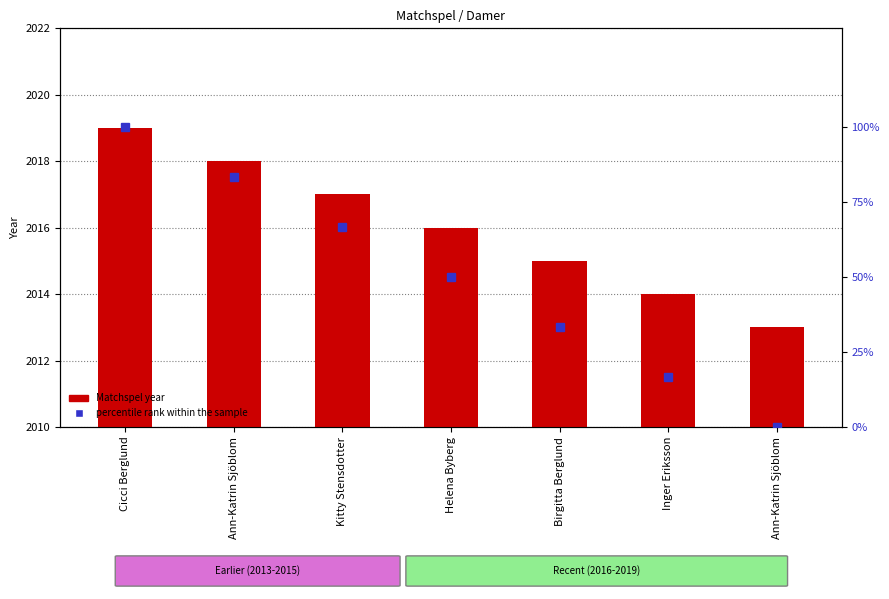

Read the percentile rank within the sample value at Kitty Stensdotter.

66.7